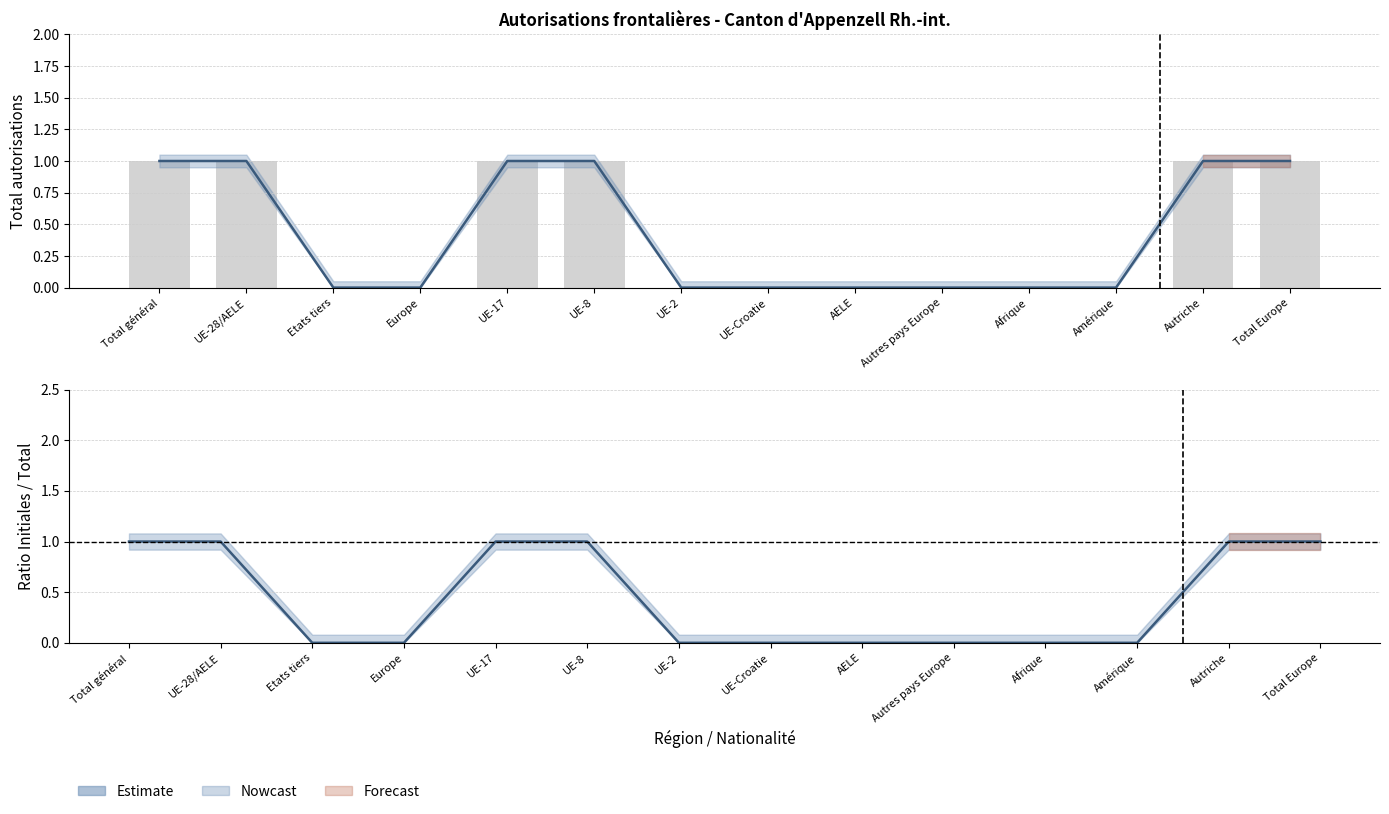

What is the difference between the maximum and minimum values?

1